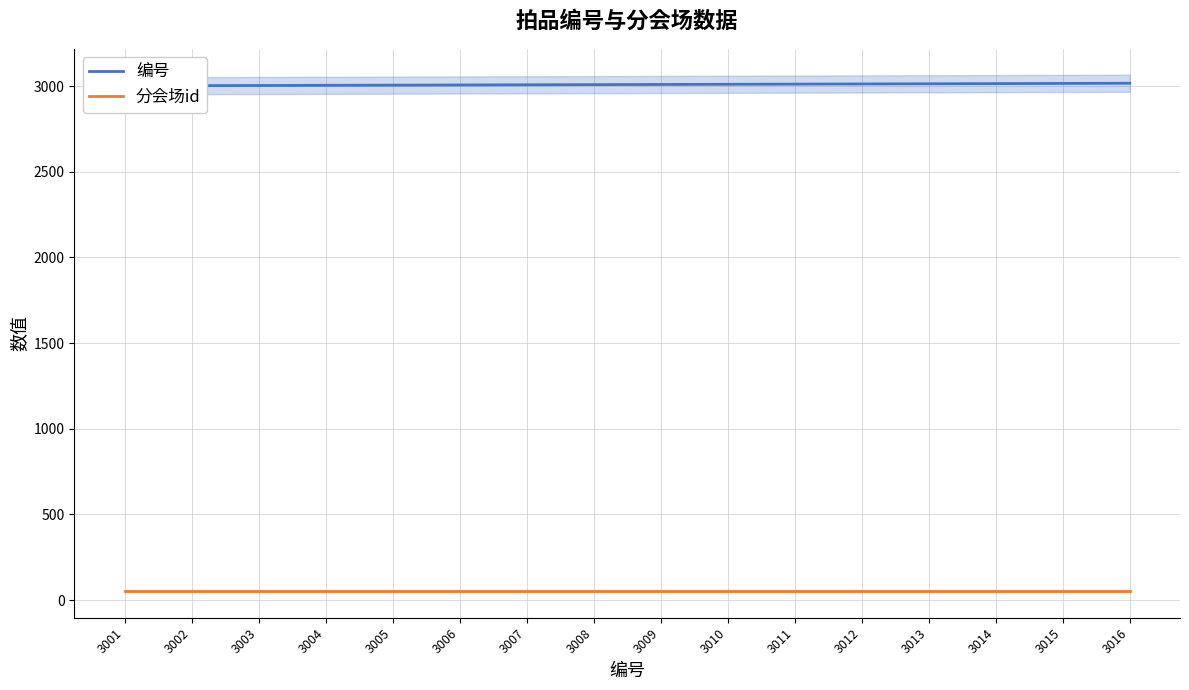

Count the number of categories in the chart.

16